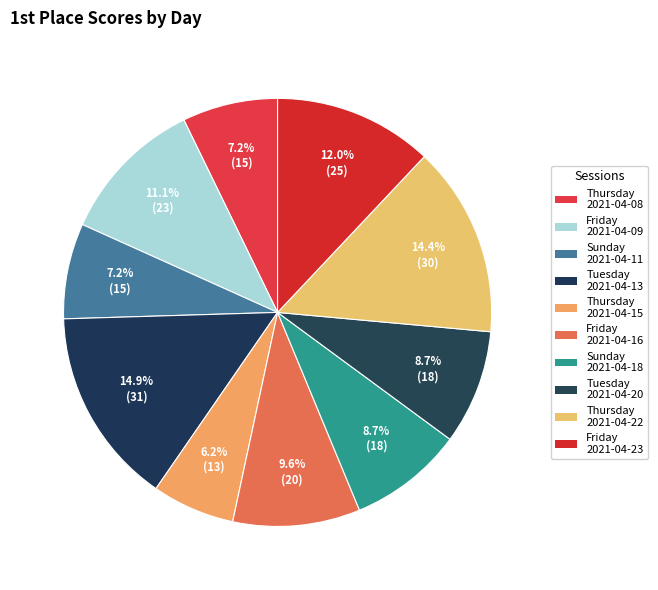

Which slice is the smallest?

Thursday